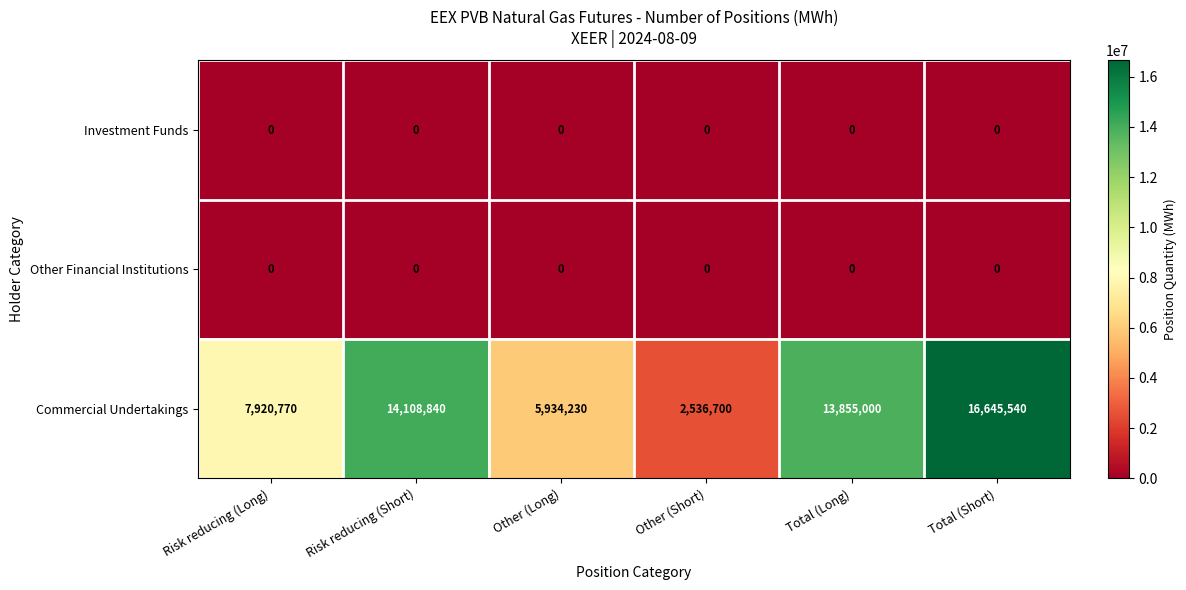

What is the sum of all Commercial Undertakings values?

61001080